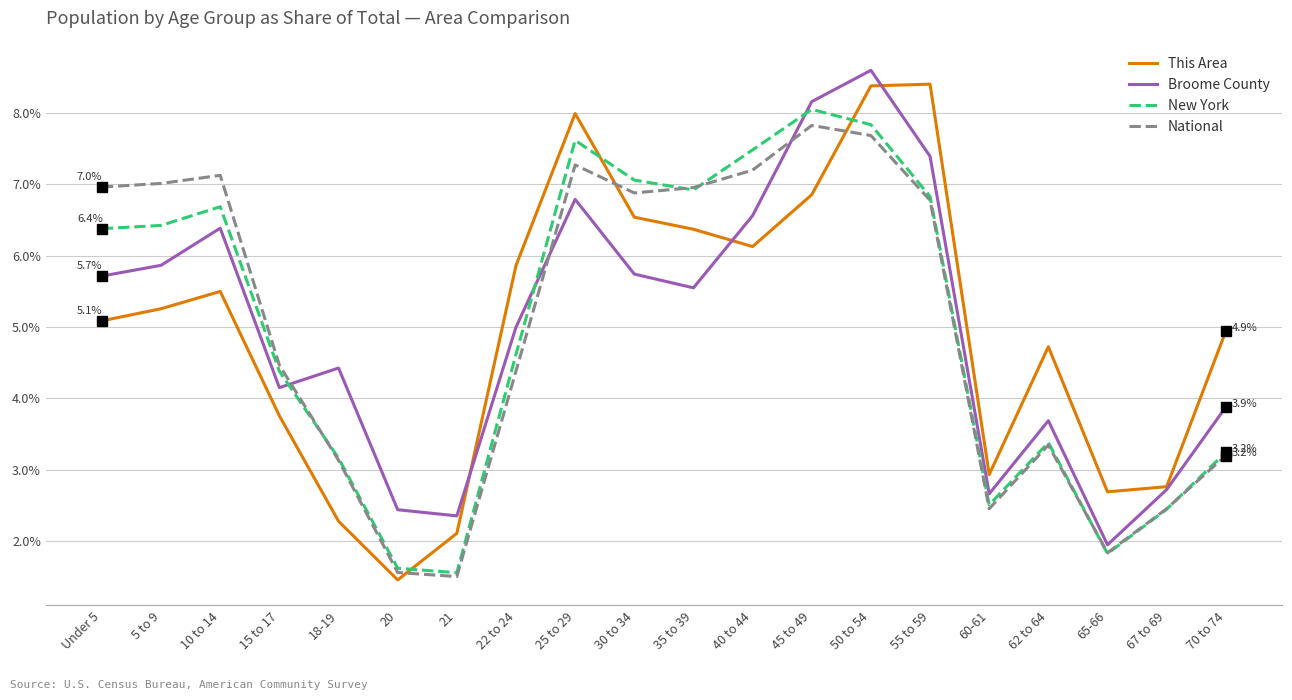

What is the sum of all National values?

100.0